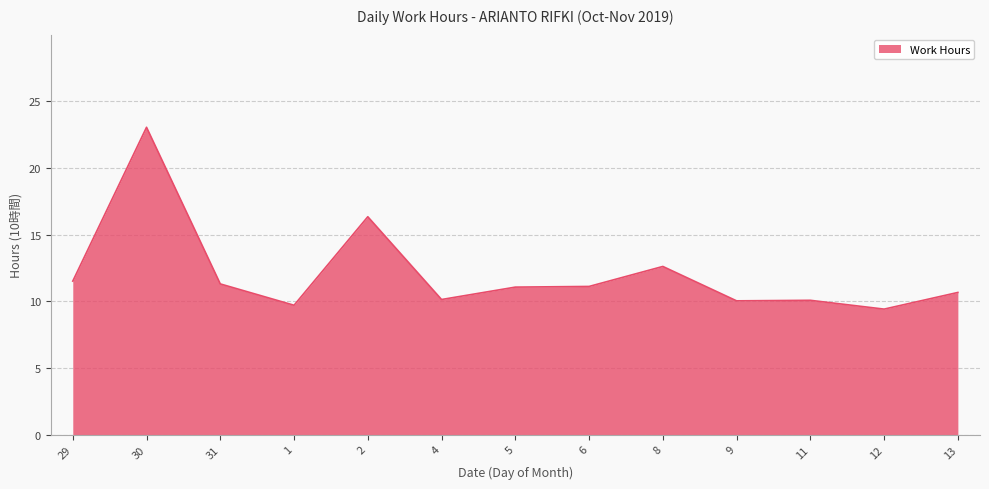

What position from the left is 29?

1